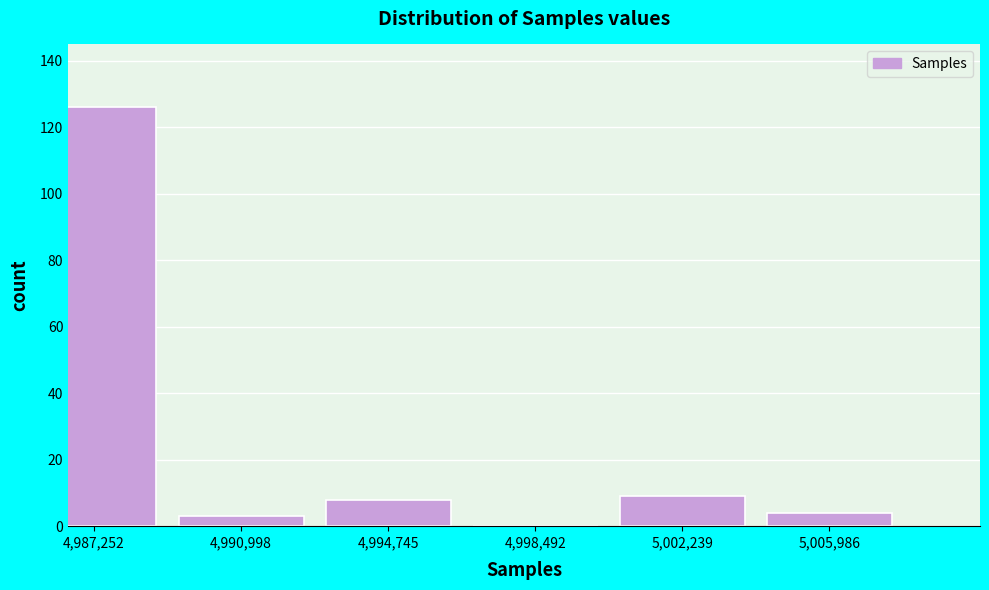

Reading left to right, list all the values displayed in this chart.

4,987,252=126	4,990,998=3	4,994,745=8	4,998,492=0	5,002,239=9	5,005,986=4